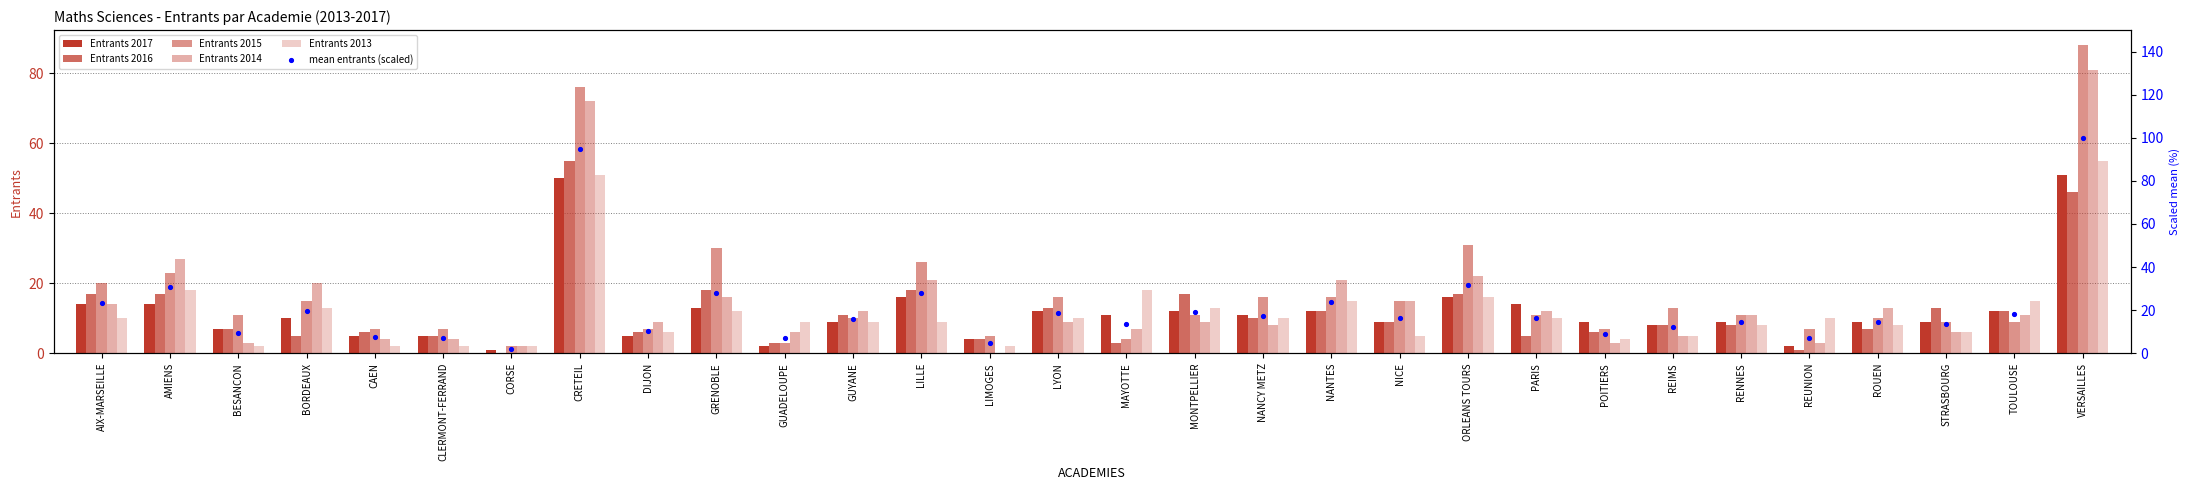

At which category is the sum across all series the highest?

VERSAILLES